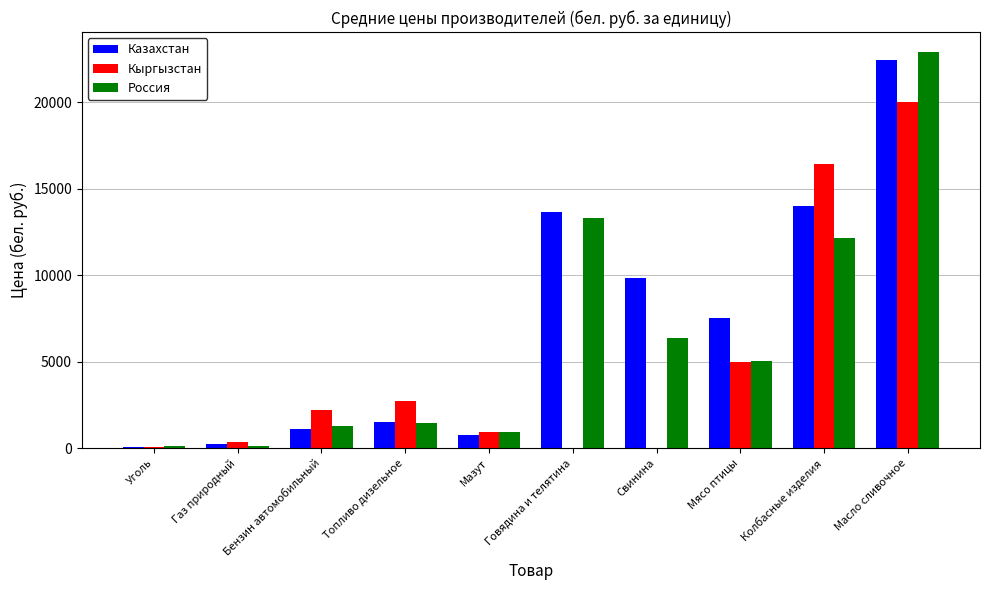

What is the sum of the Кыргызстан values at Свинина and Топливо дизельное?

2725.6